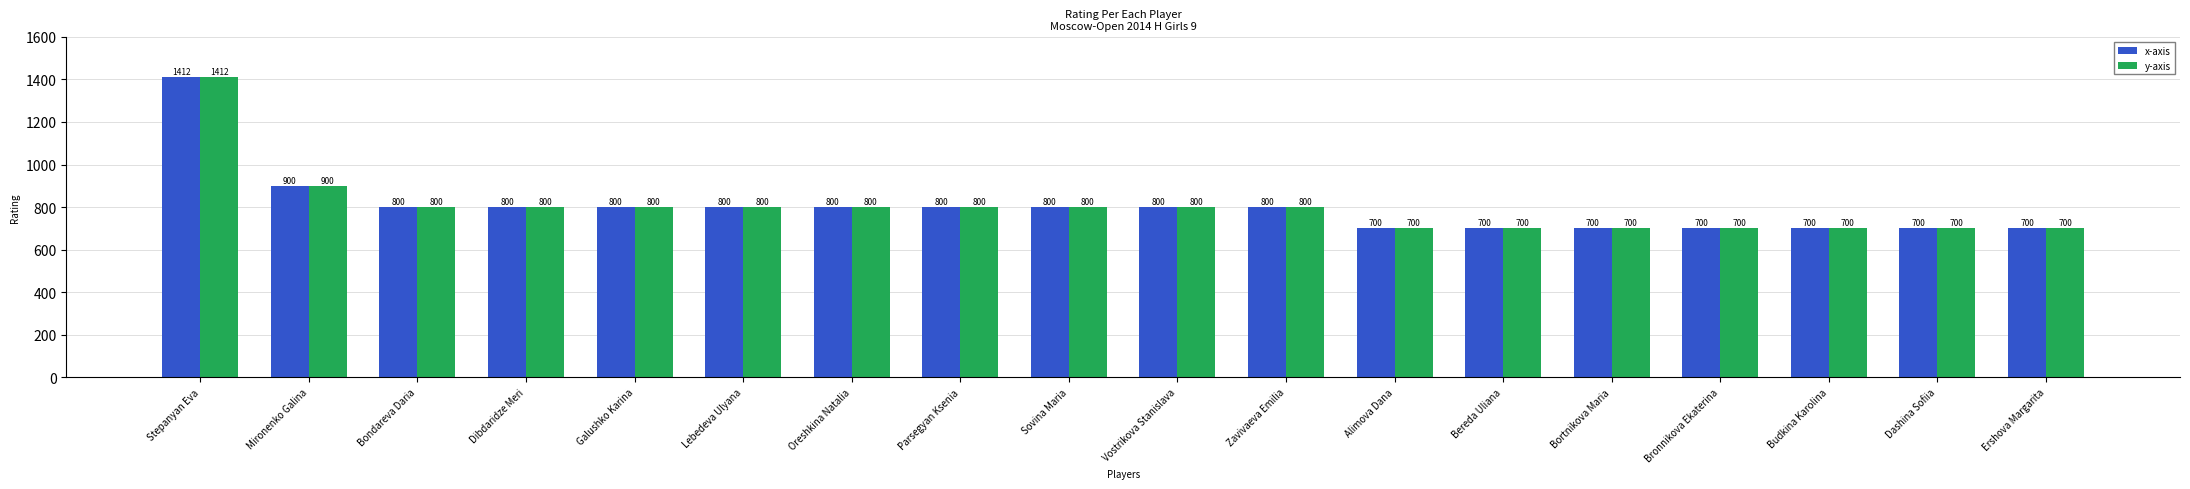

The y-axis series shows 800 at Dibdaridze Meri. True or false?

True